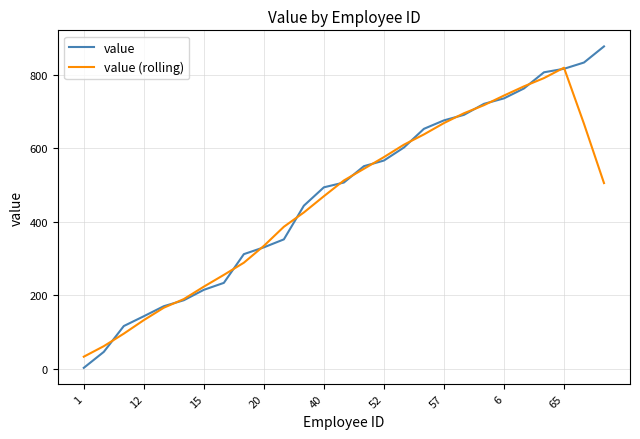

What is the maximum value for value?

877.8